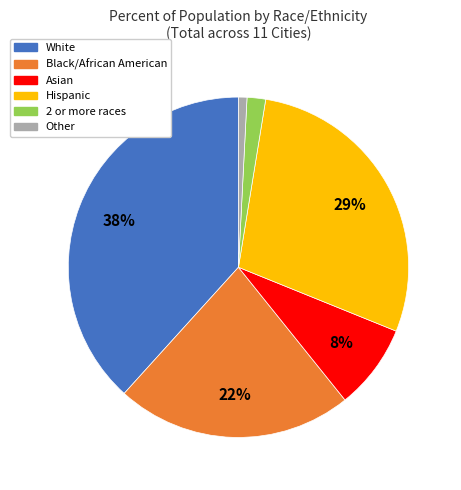

To the nearest percent, what is the average slice percentage?

17%